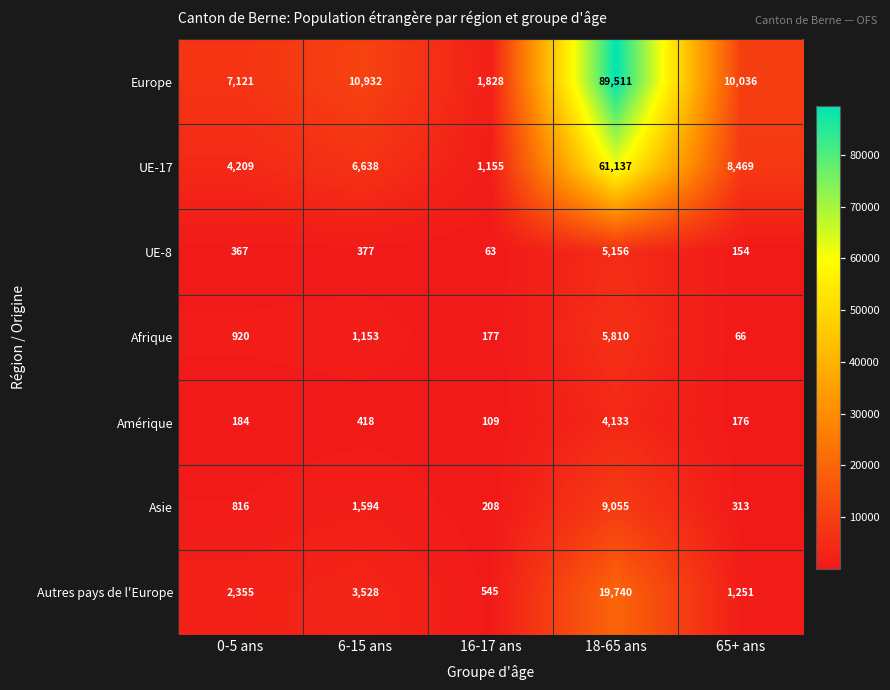

What is the difference between the Amérique values at 0-5 ans and 65+ ans?

8